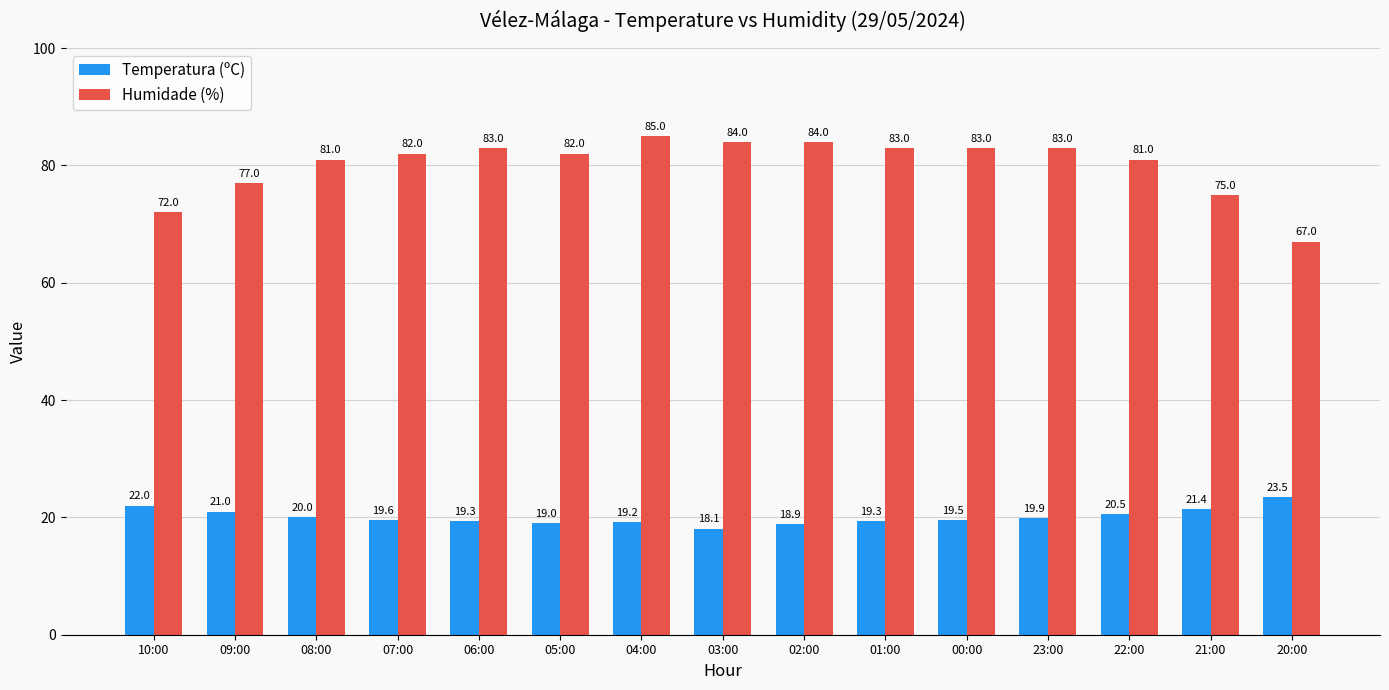

What is the label of the 8th bar from the left?

03:00